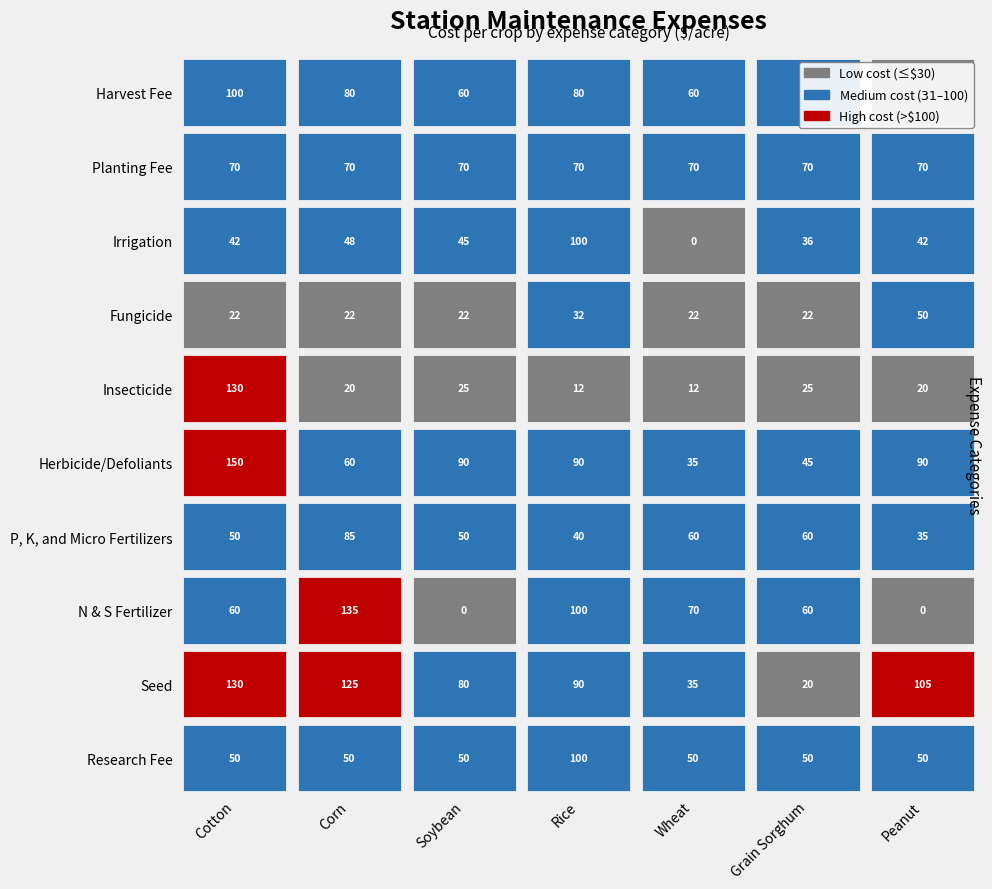

True or false: Irrigation has a value of 30 at N & S Fertilizer.

False